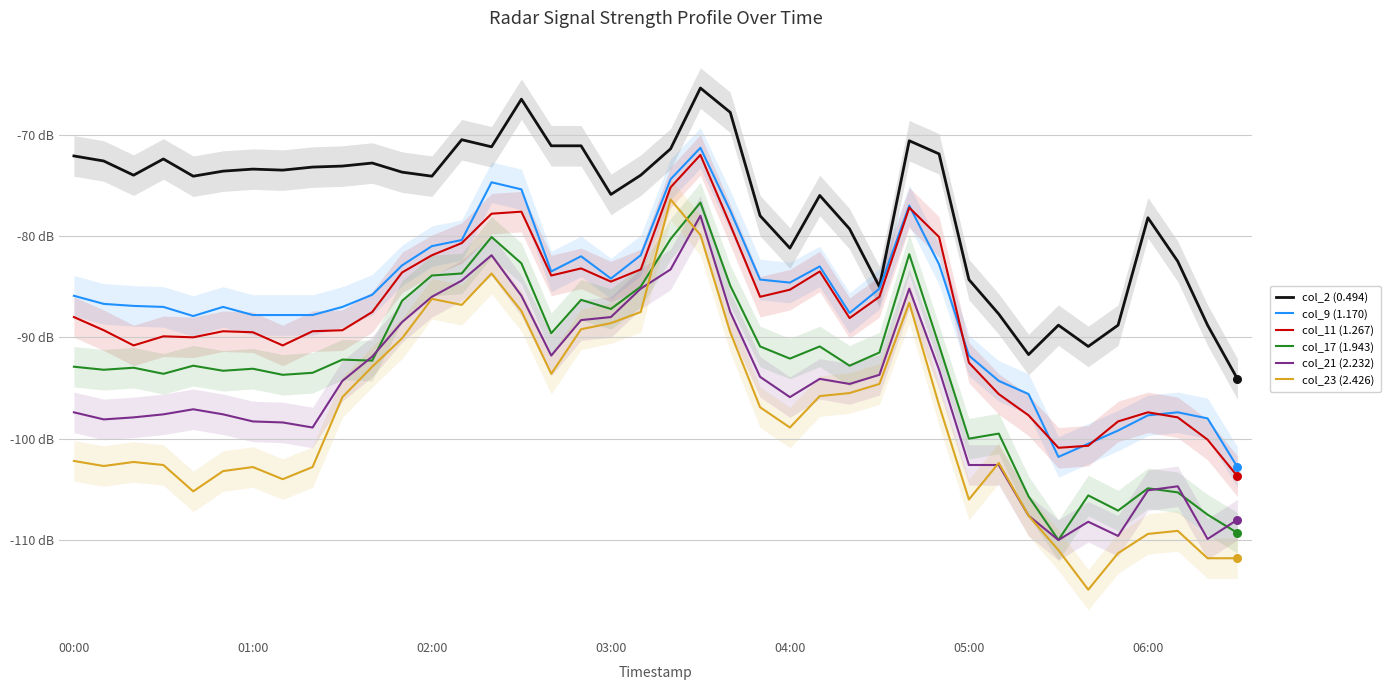

At how many categories does at least one series exceed -99?

40